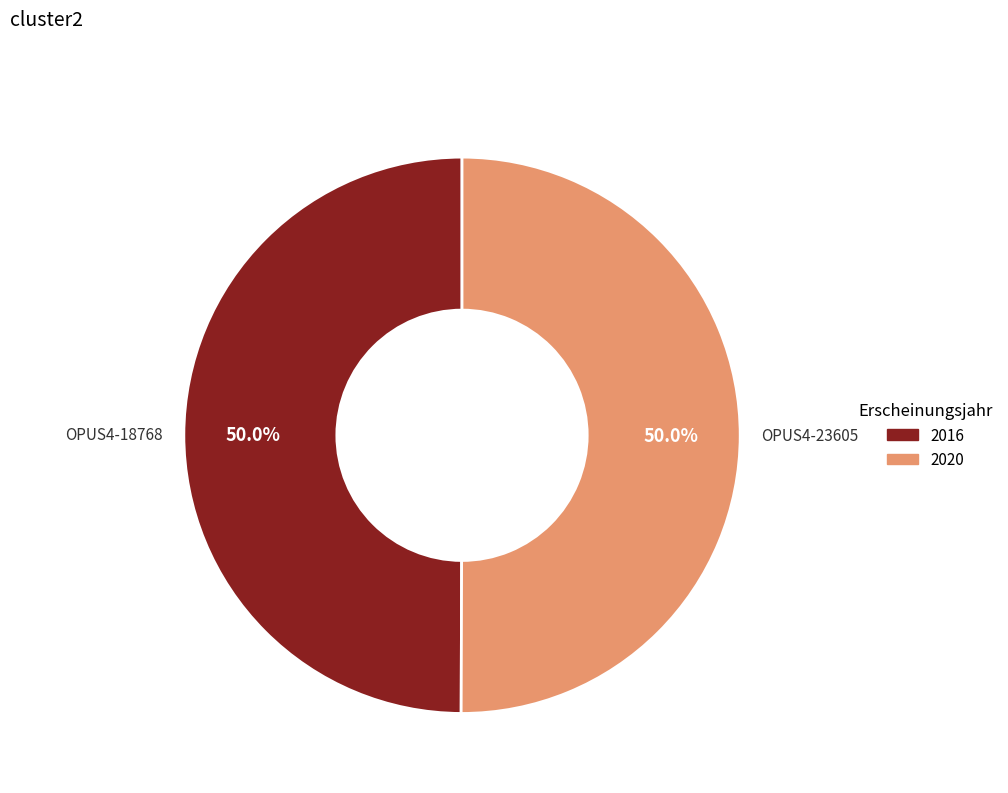

To the nearest percent, what is the average slice percentage?

50%